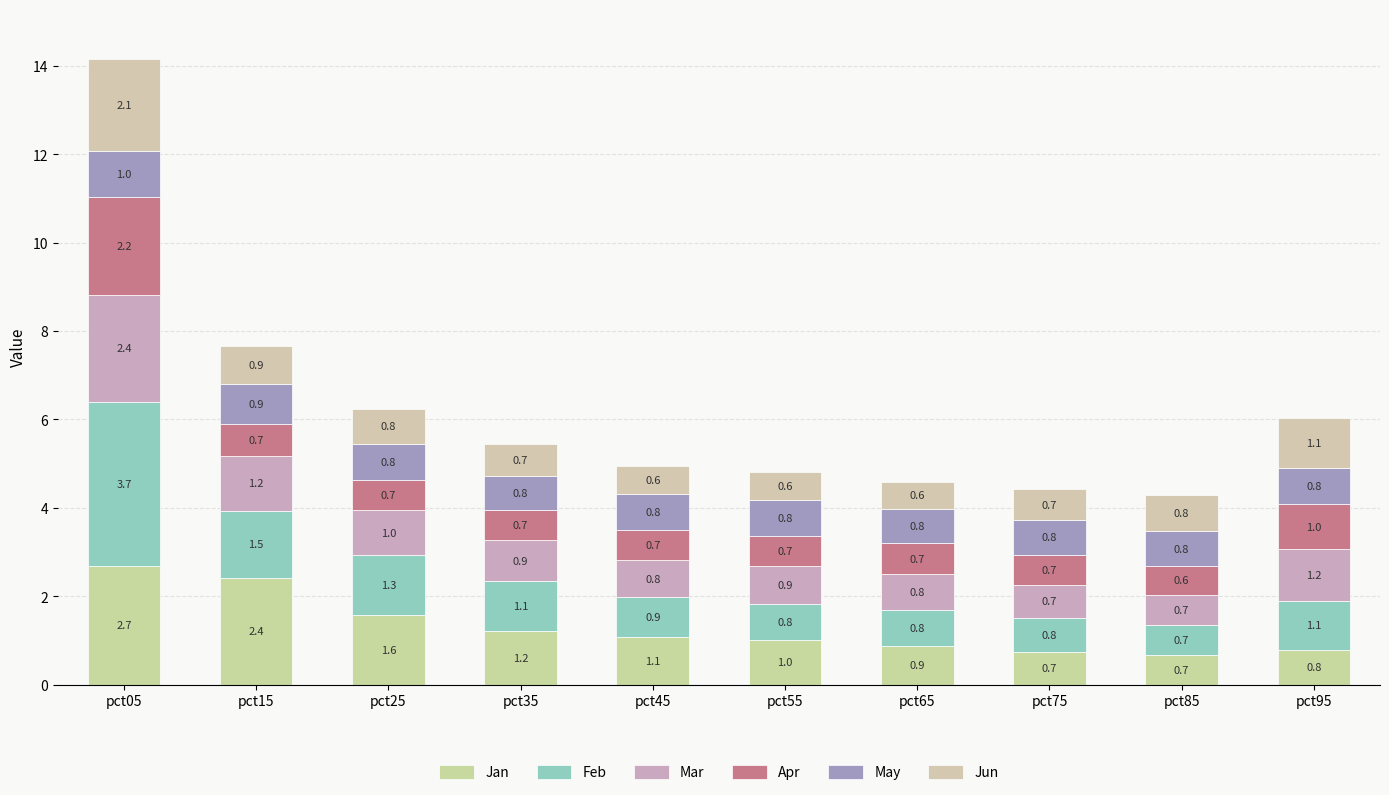

What is the value of the Jan bar at the 10th from the left?

0.8